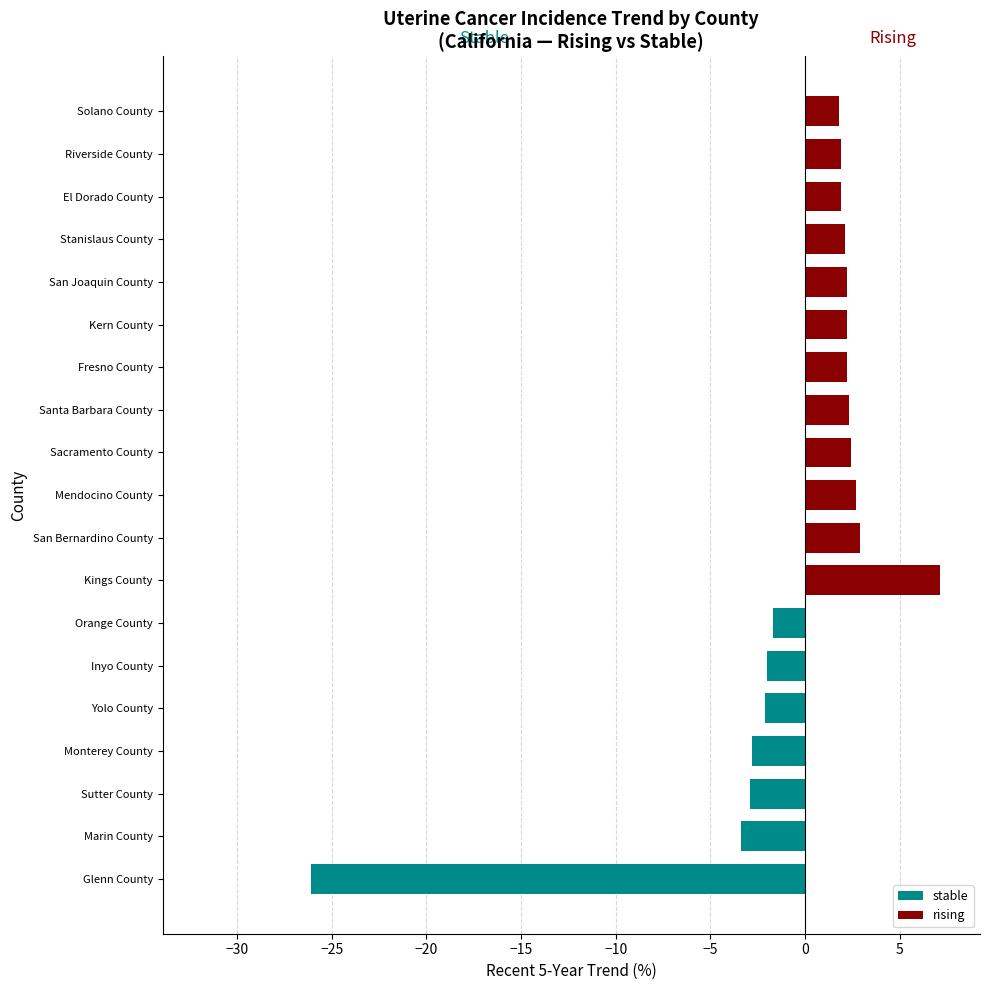

True or false: rate has a value of 18.8 at 6.

False